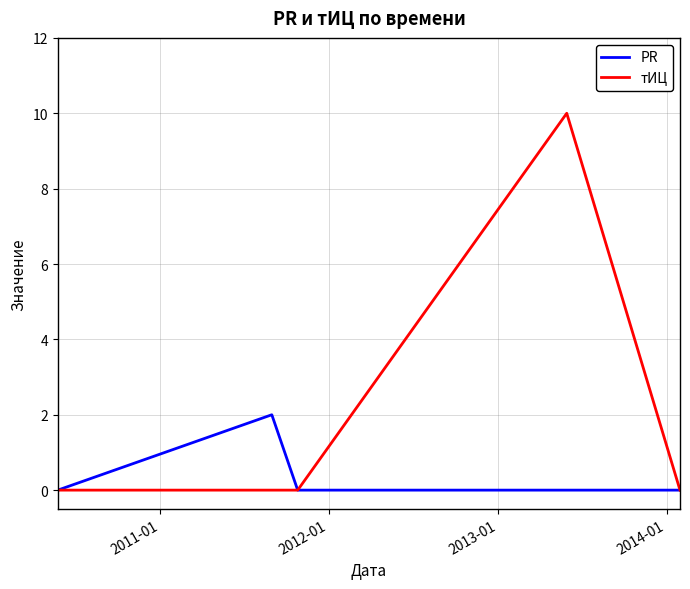

Does the chart display data point markers on the line(s)?

No